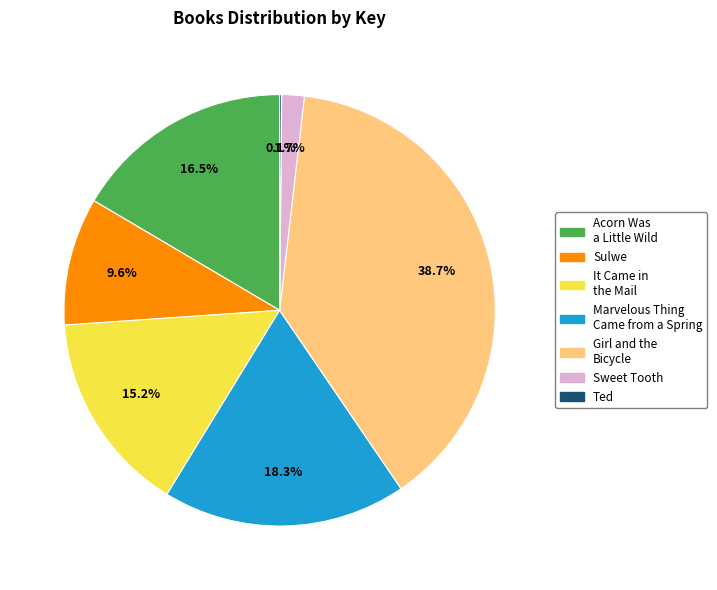

Is there a majority slice in this chart?

No